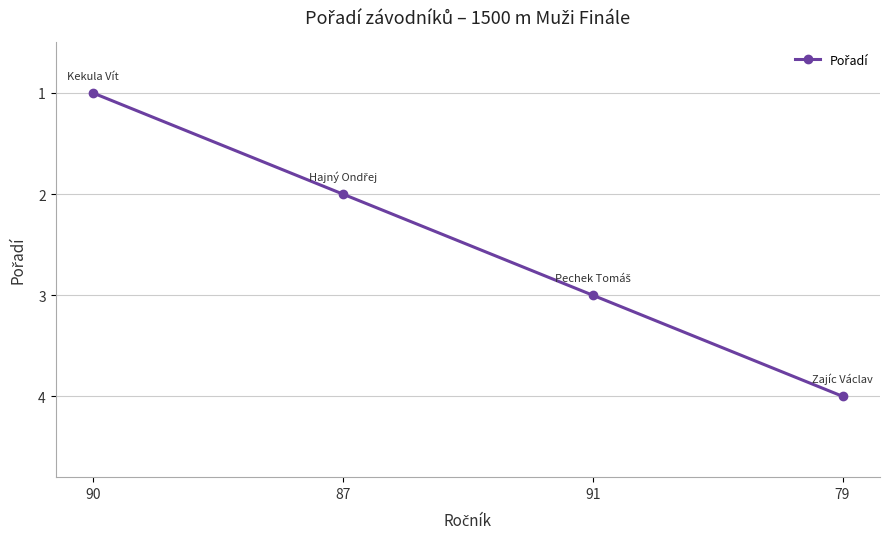

List the labels in order of value, largest first.

79, 91, 87, 90